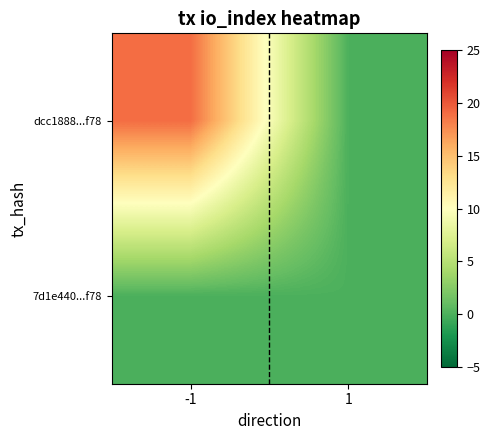

Which series changed the most between -1 and 1?

dcc1888...f78